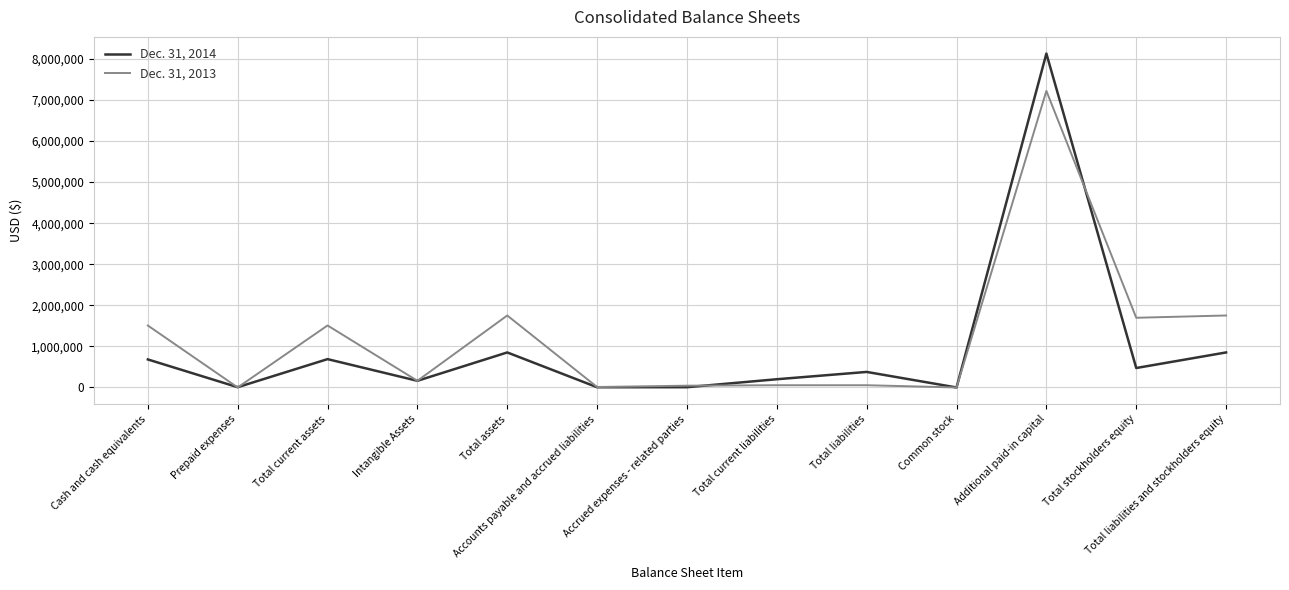

What is the spread (max minus min) of values at Additional paid-in capital?

908248